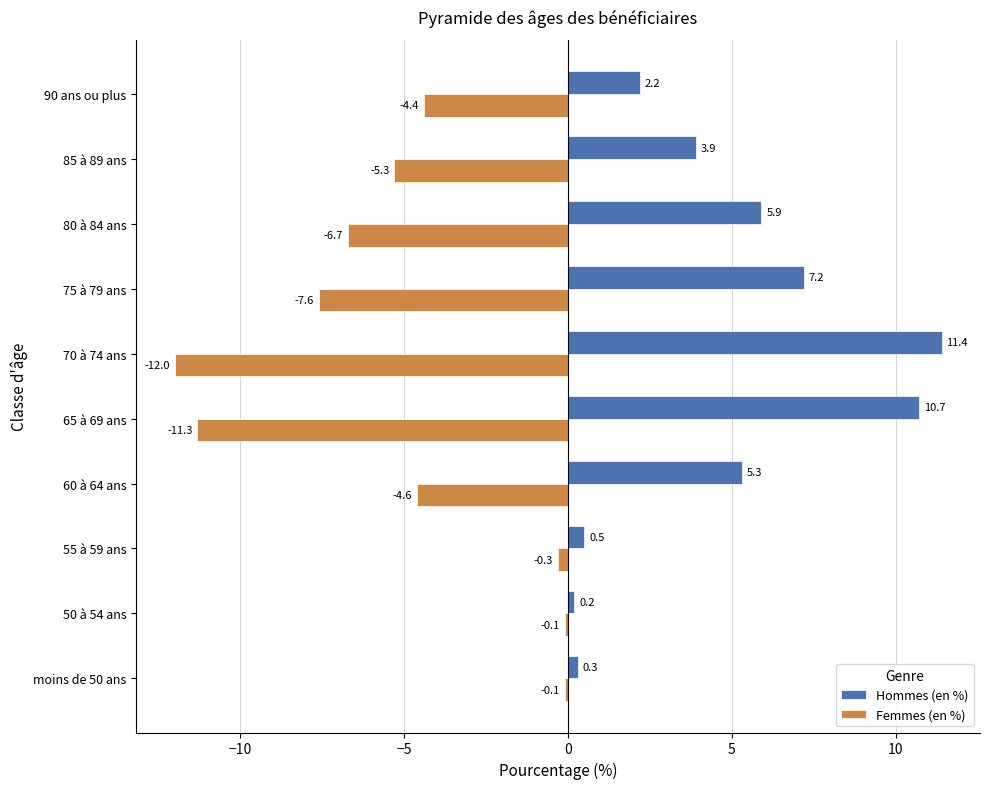

What are all the series names shown in the legend?

Hommes (en %), Femmes (en %)